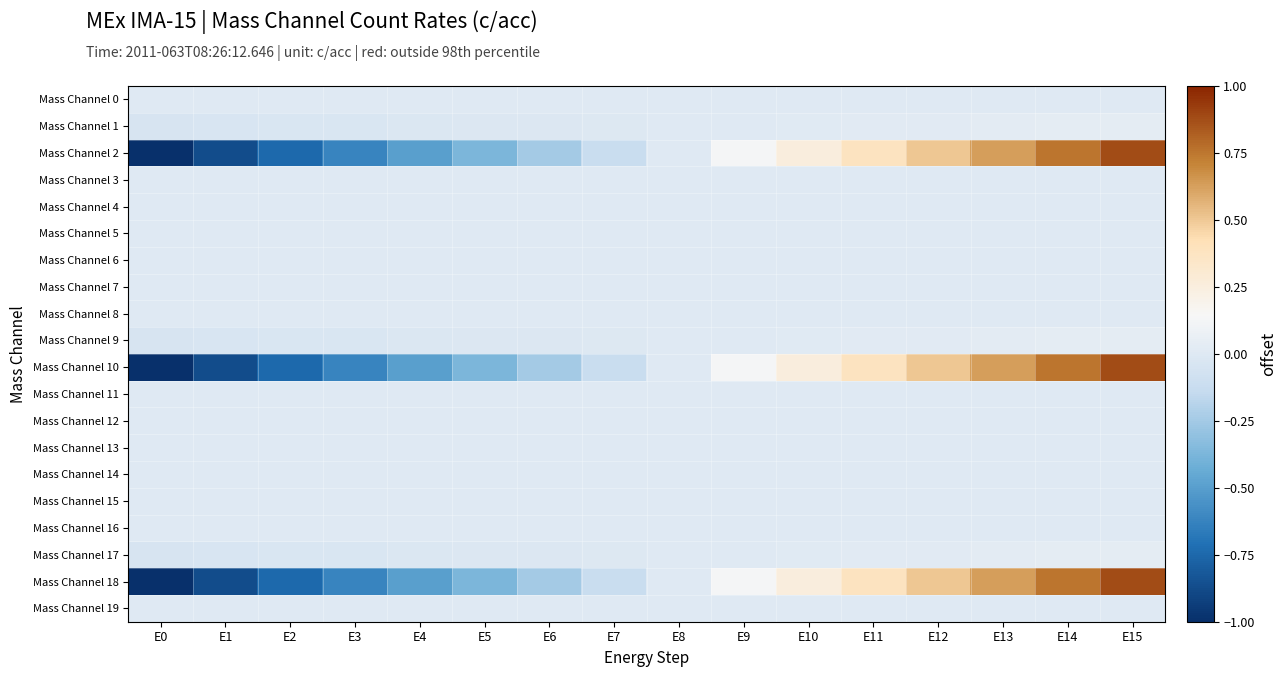

Rank the series by their maximum value, from highest to lowest.

Mass Channel 2, Mass Channel 10, Mass Channel 18, Mass Channel 1, Mass Channel 9, Mass Channel 17, Mass Channel 0, Mass Channel 3, Mass Channel 4, Mass Channel 5, Mass Channel 6, Mass Channel 7, Mass Channel 8, Mass Channel 11, Mass Channel 12, Mass Channel 13, Mass Channel 14, Mass Channel 15, Mass Channel 16, Mass Channel 19